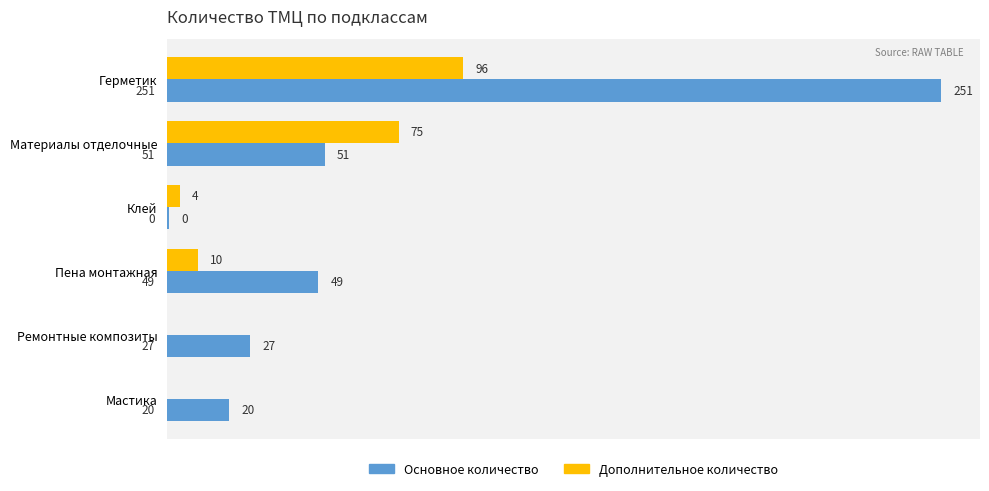

Which series changed the most between Герметик and Пена монтажная?

Основное количество